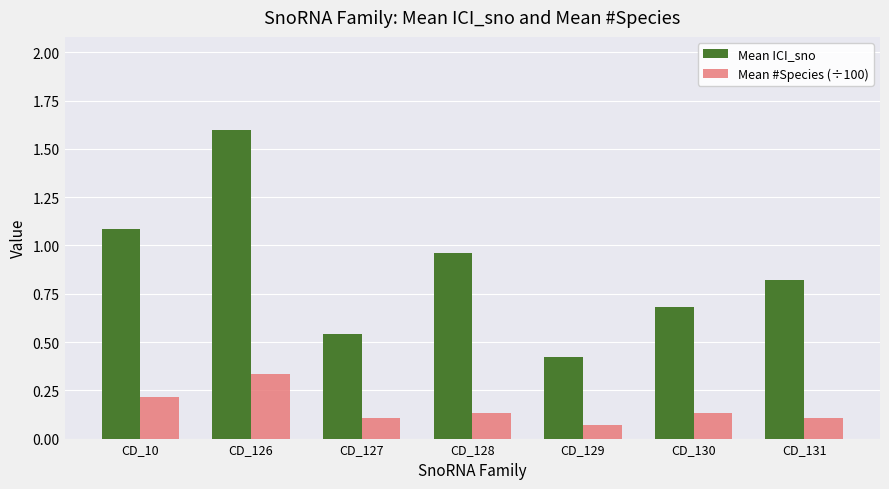

What is the spread (max minus min) of values at CD_10?

0.9